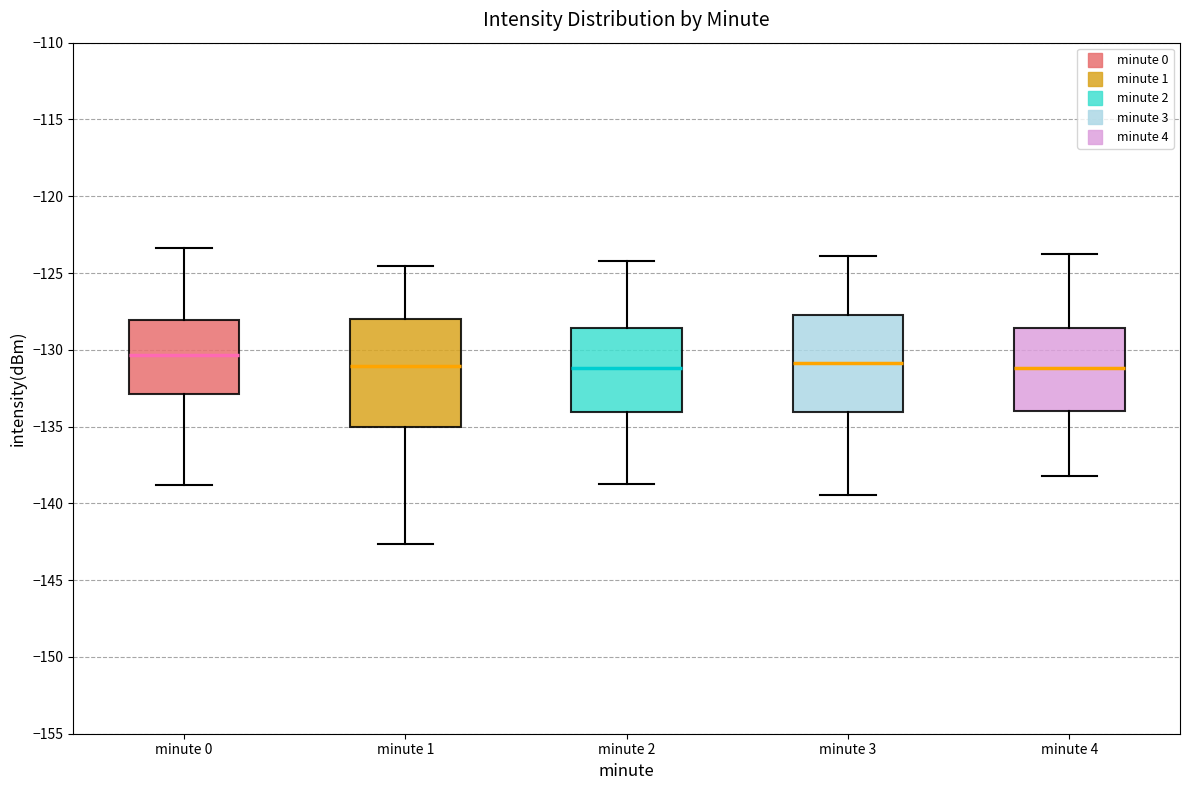

Reading left to right, transcribe this box plot: for each box, give where its median line is, the range the box spans, and where its two whiskers end, as read against the y-axis. The values are not printed on the chart, so give them approximately, as read against the axis.

minute 0: median -130.5, box -133.0 to -128.0, whiskers -139.0 to -123.5
minute 1: median -131.0, box -135.0 to -128.0, whiskers -142.5 to -124.5
minute 2: median -131.0, box -134.0 to -128.5, whiskers -139.0 to -124.0
minute 3: median -131.0, box -134.0 to -128.0, whiskers -139.5 to -124.0
minute 4: median -131.0, box -134.0 to -128.5, whiskers -138.0 to -124.0